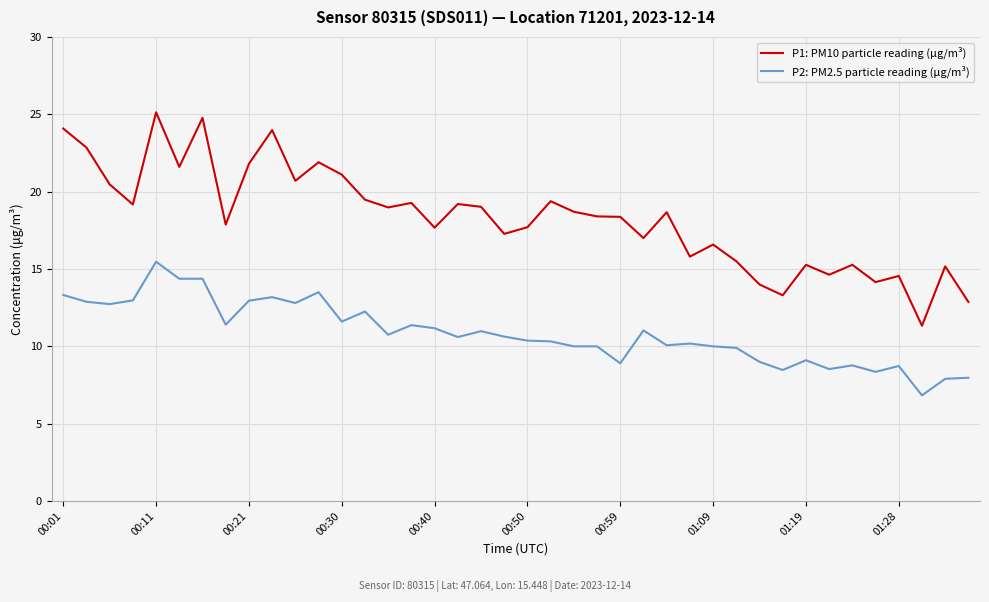

What is the minimum value for P1: PM10 particle reading (μg/m³)?

11.3